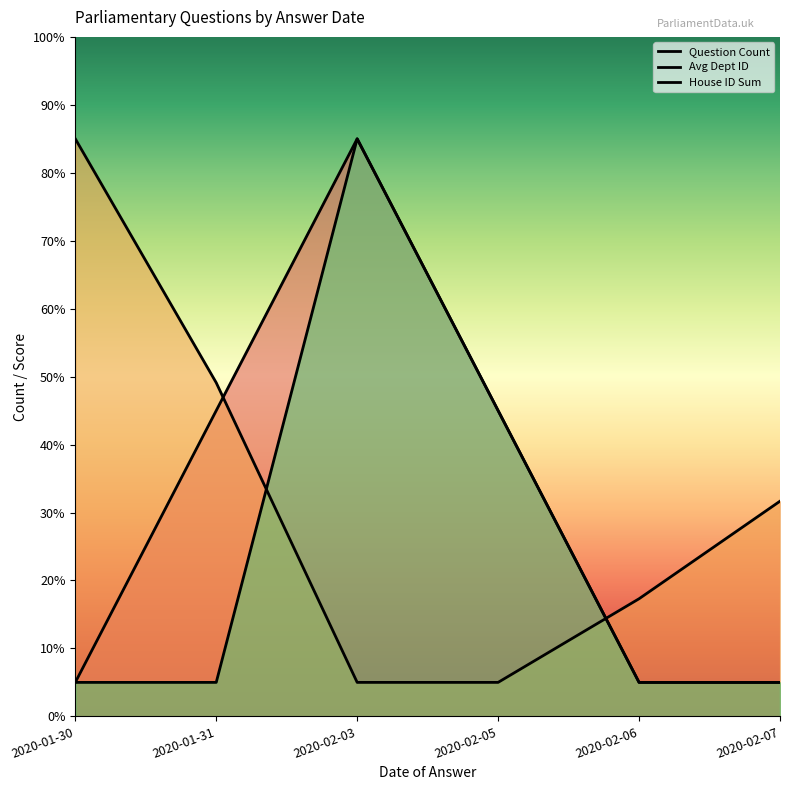

Rank the series at 2020-02-03 from lowest to highest value.

Avg Dept ID, Question Count, House ID Sum